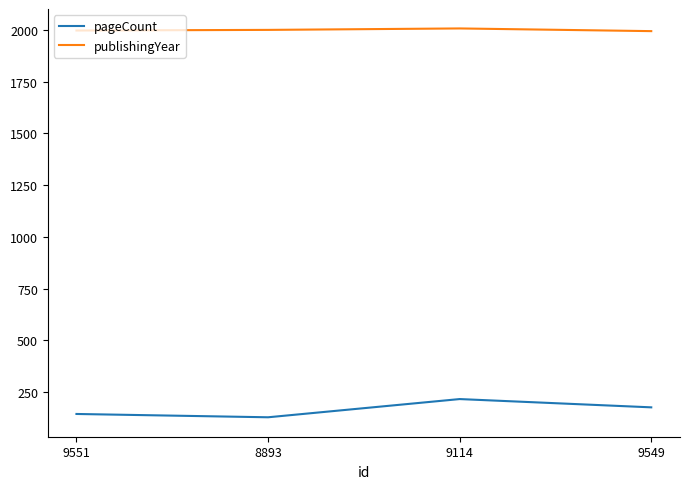

True or false: pageCount has a value of 128 at 8893.

True